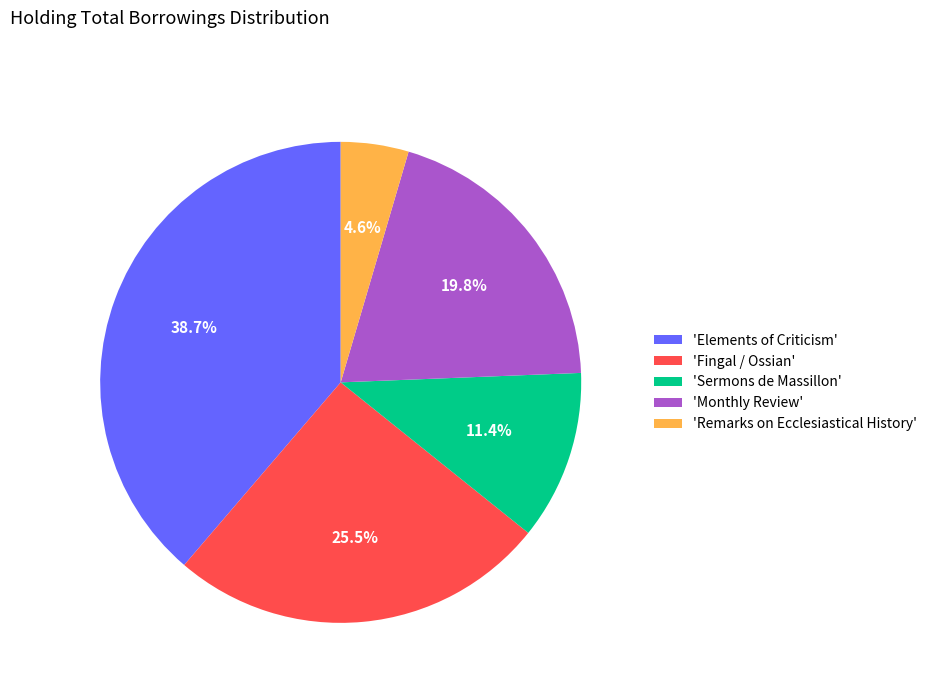

Which has a higher value, 'Sermons de Massillon' or 'Monthly Review'?

'Monthly Review'